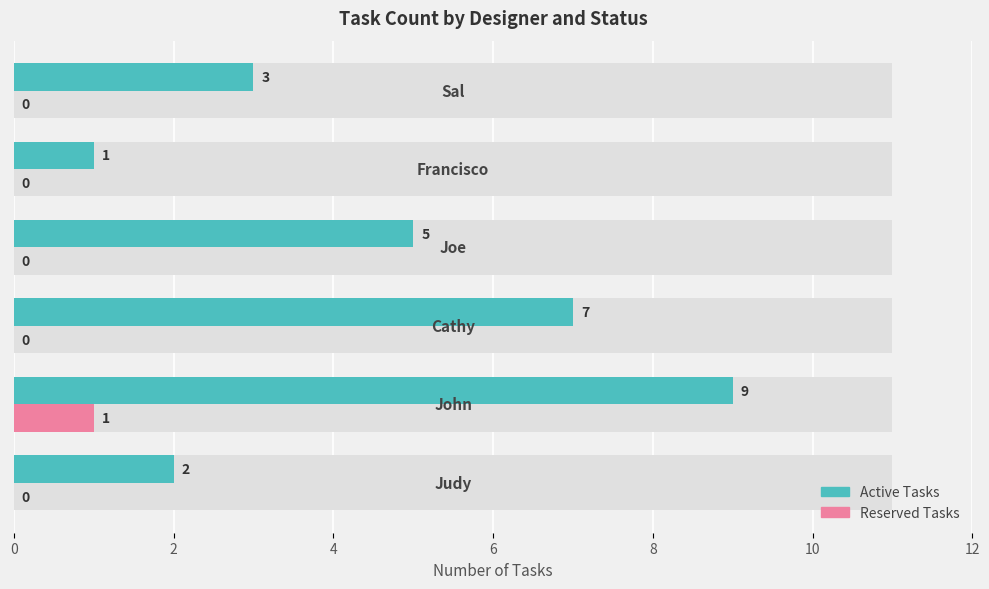

The value of Active Tasks at 6 is 7. True or false?

False